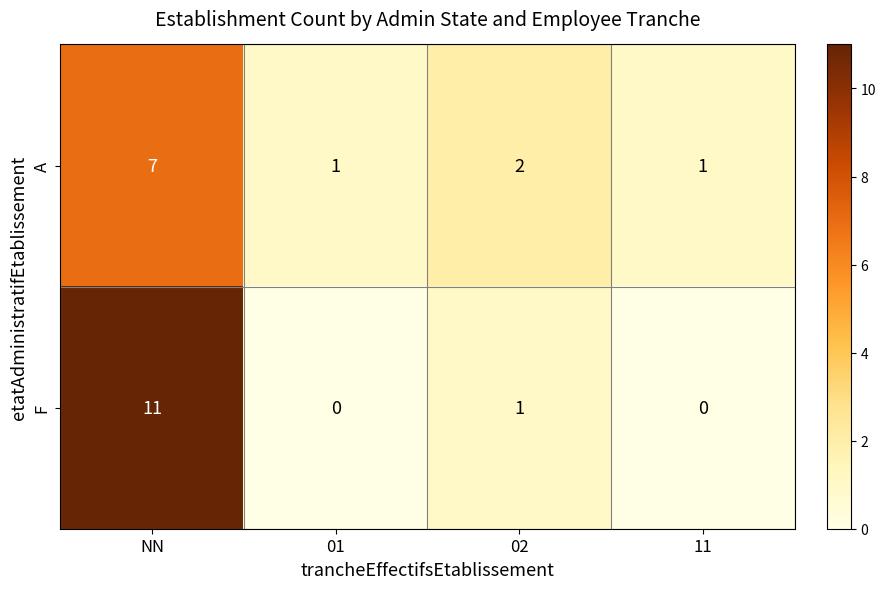

Reading right to left, list all the values displayed in this chart.

A: 1	2	1	7
F: 0	1	0	11